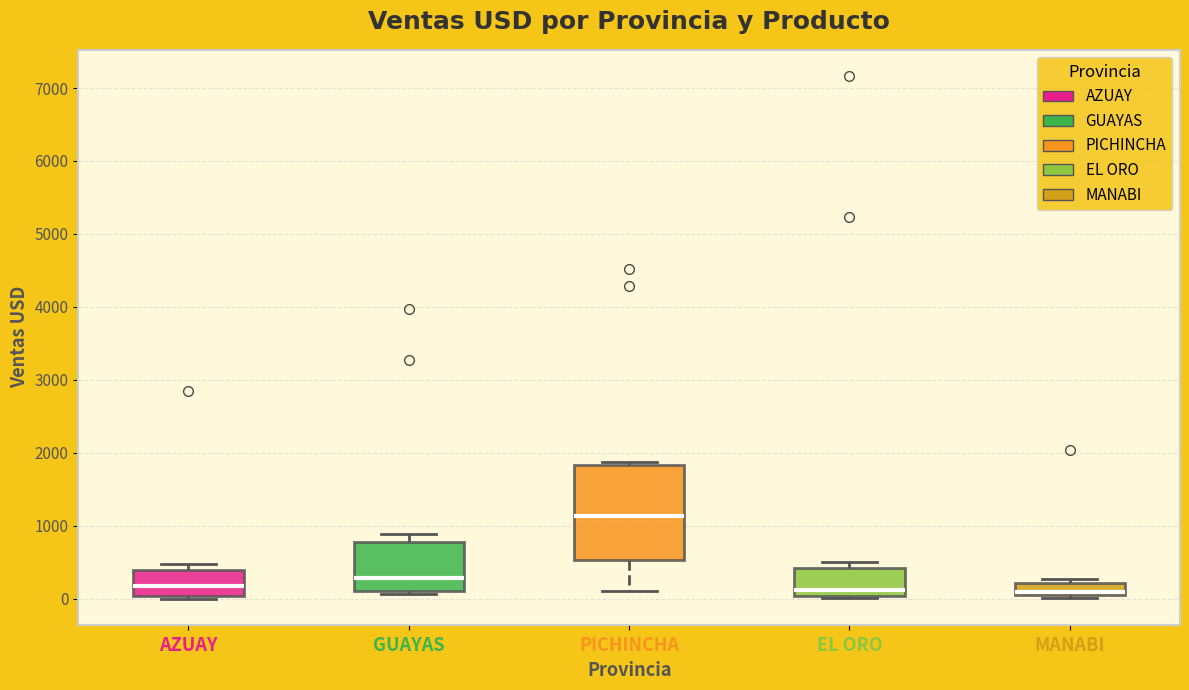

Where is the lower edge of the box for MANABI on the y-axis? The values are not printed on the chart, so give them approximately, as read against the axis.

0